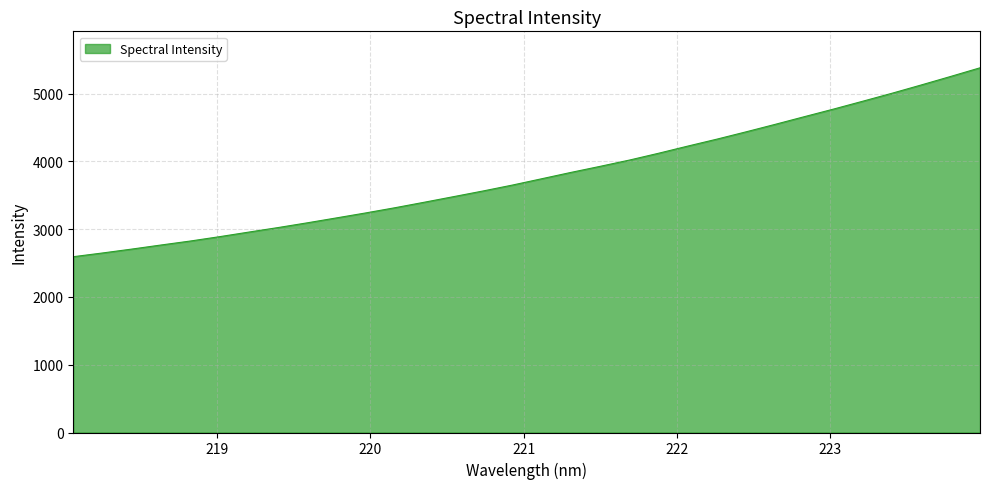

What is the greatest value displayed?

5379.3